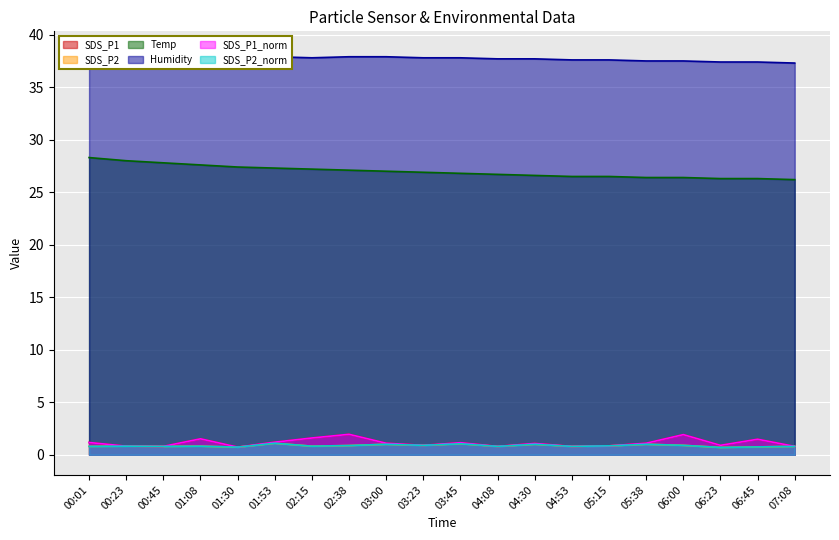

What is the difference between the highest and lowest values at 06:45?

36.6